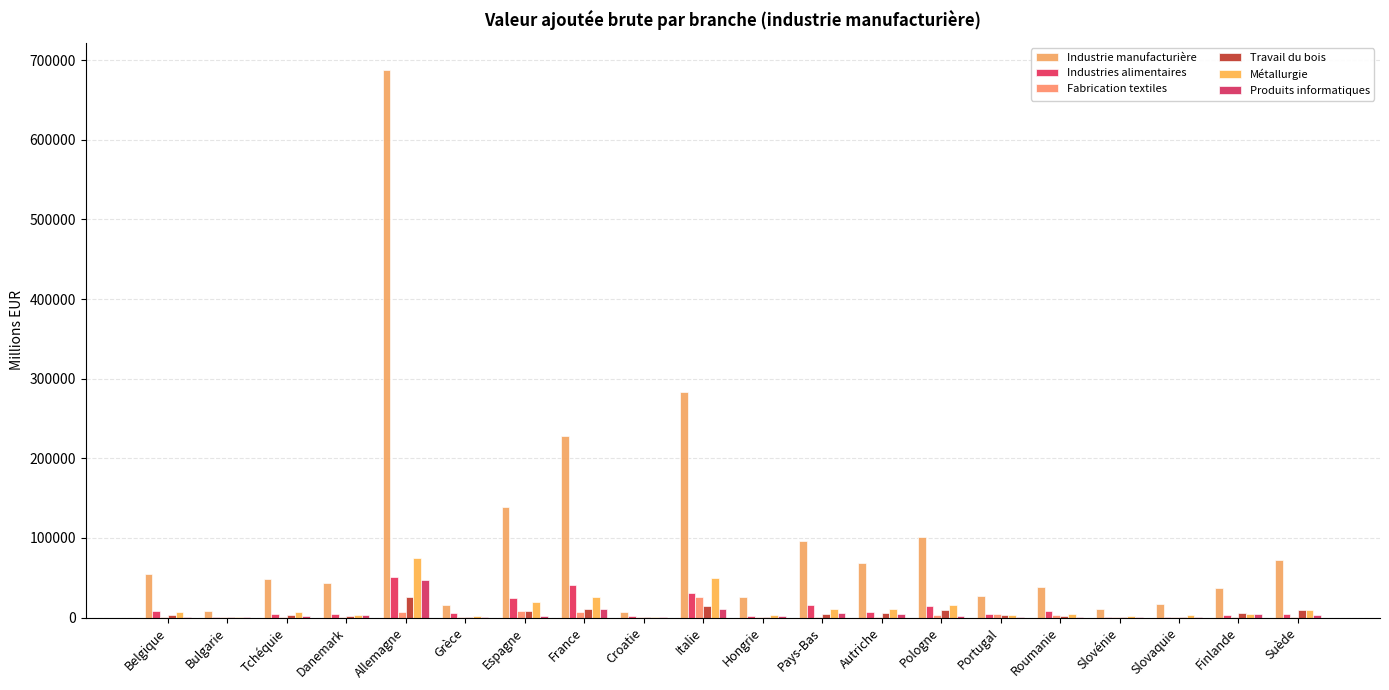

How many groups of bars are there?

20